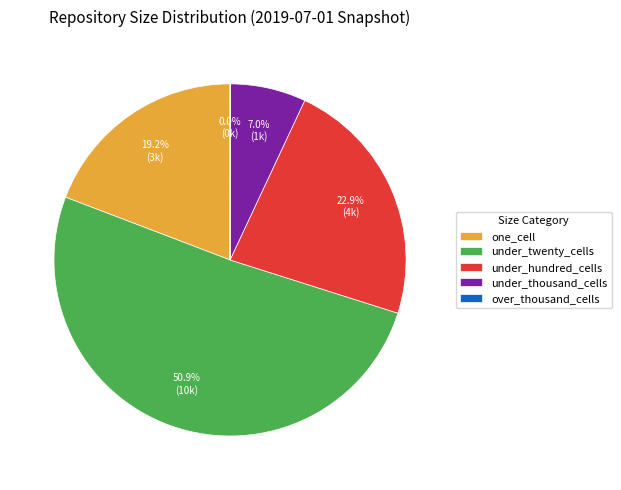

Which slice is the largest?

under_twenty_cells